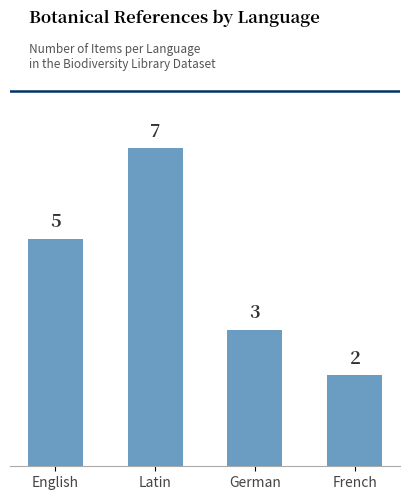

What is the change in value from English to Latin?

+2